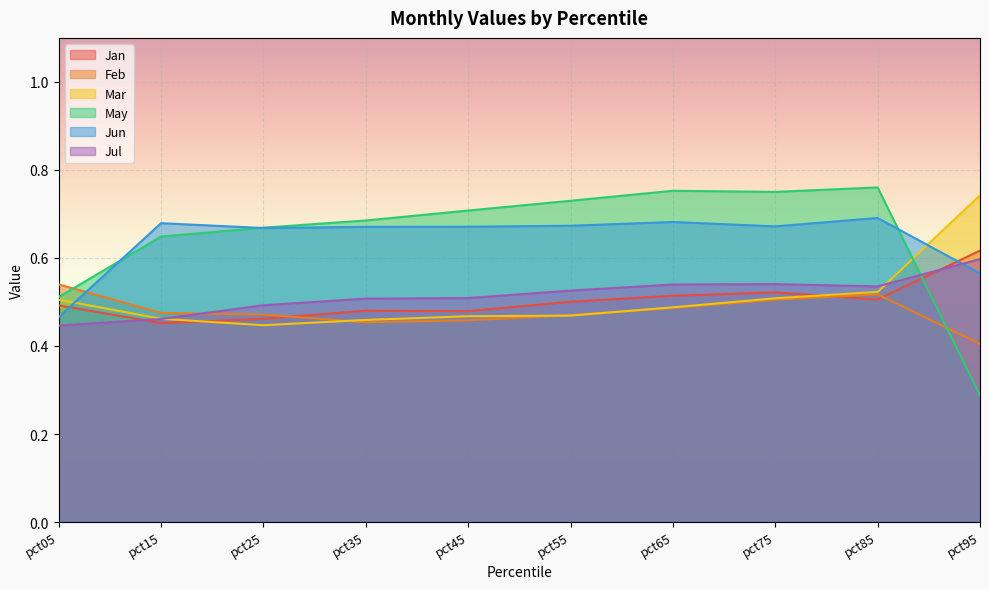

How many lines are shown in the chart?

6